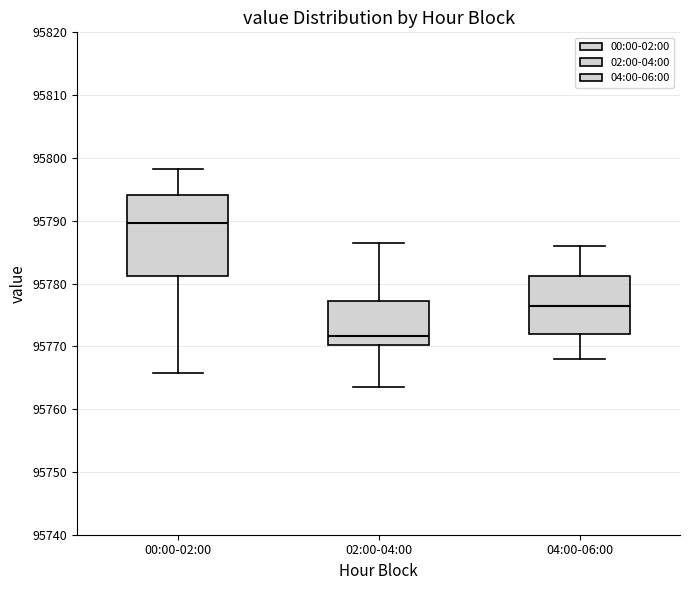

Which box is the tallest, from its lower edge to its upper edge?

00:00-02:00